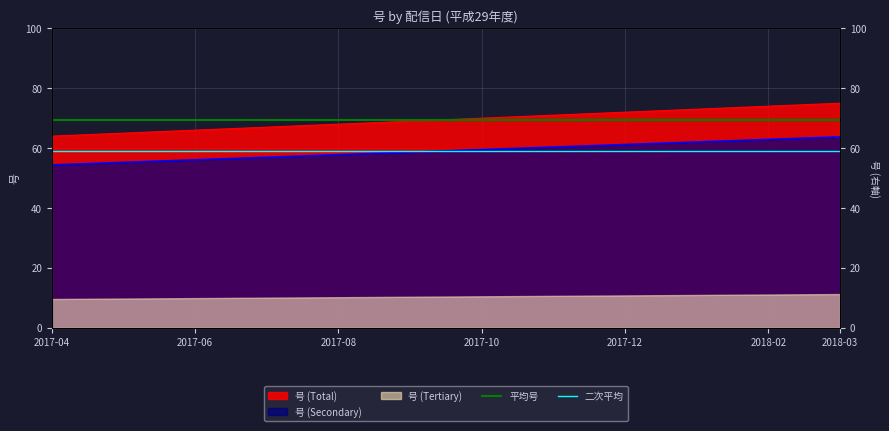

What is the label of the 11th point from the right?

2017-06